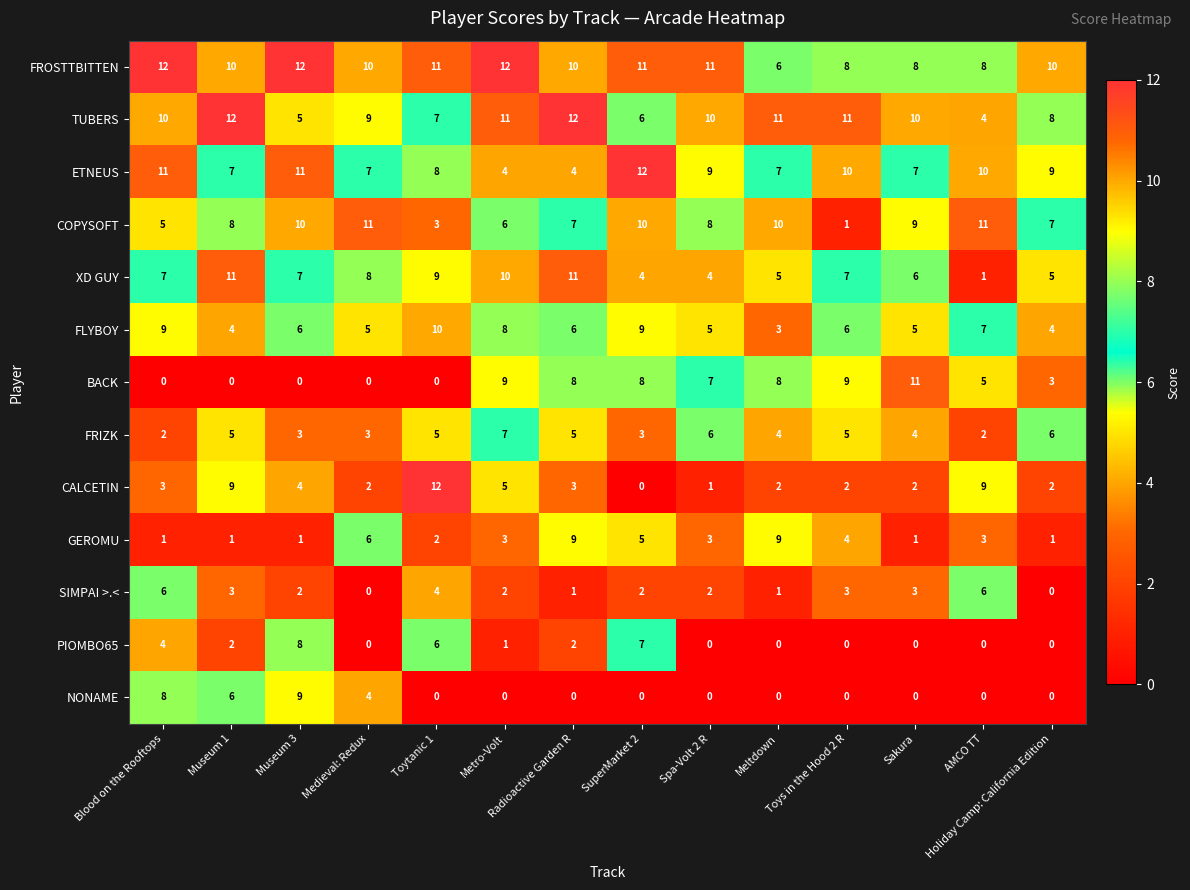

What is the maximum value shown in the chart?

12